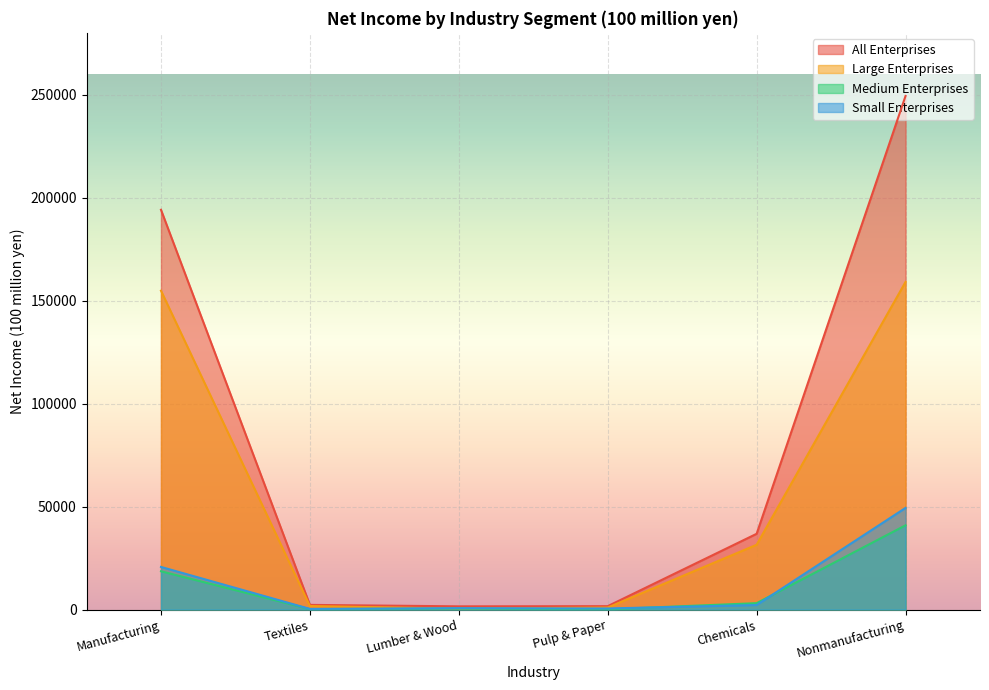

Where is Large Enterprises (1H) nearest to the value 94073?

Nonmanufacturing